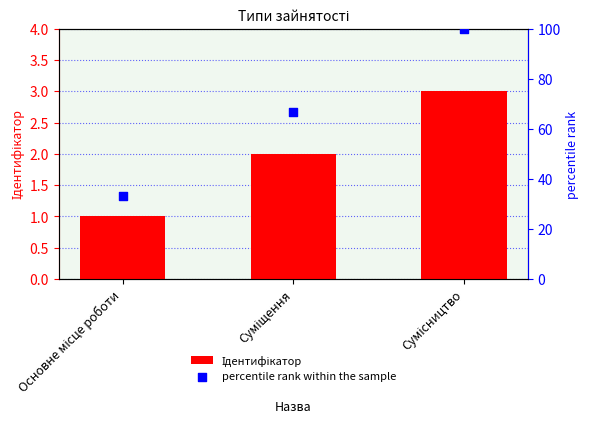

What is the total value across all series at Основне місце роботи?

34.3